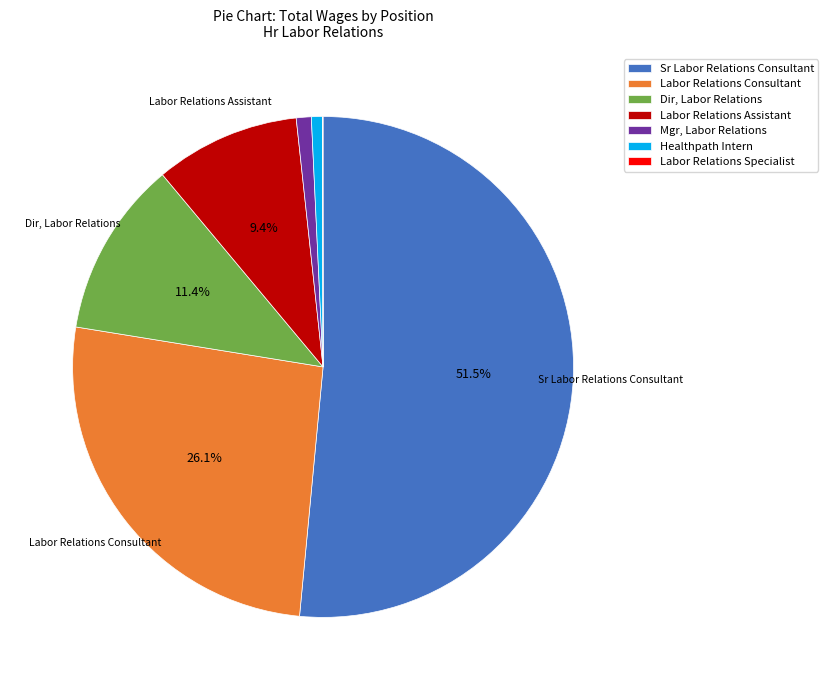

Which has a higher value, Labor Relations Assistant or Healthpath Intern?

Labor Relations Assistant